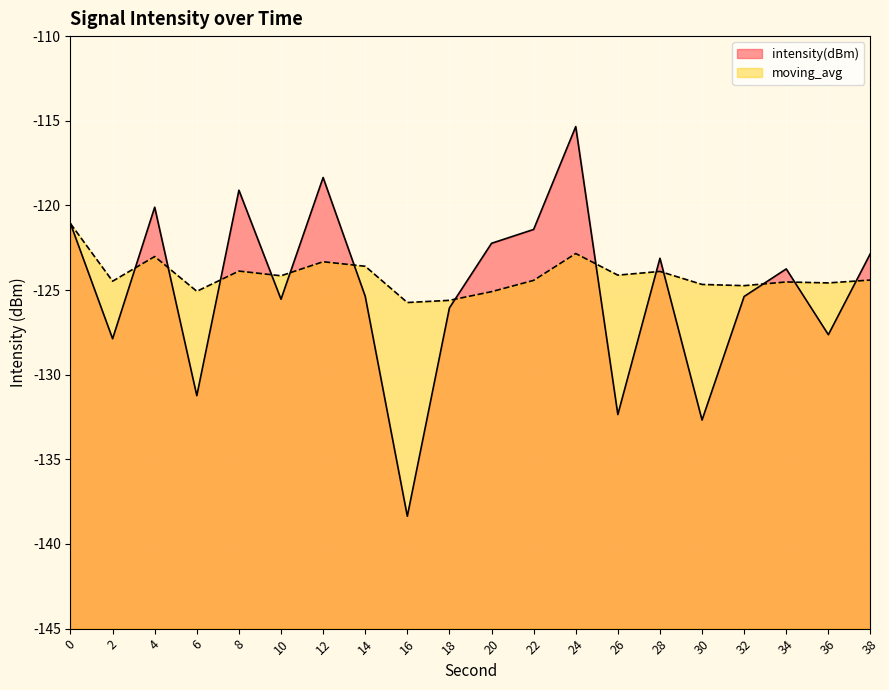

List the series in order of their peak value, lowest first.

moving_avg, intensity(dBm)